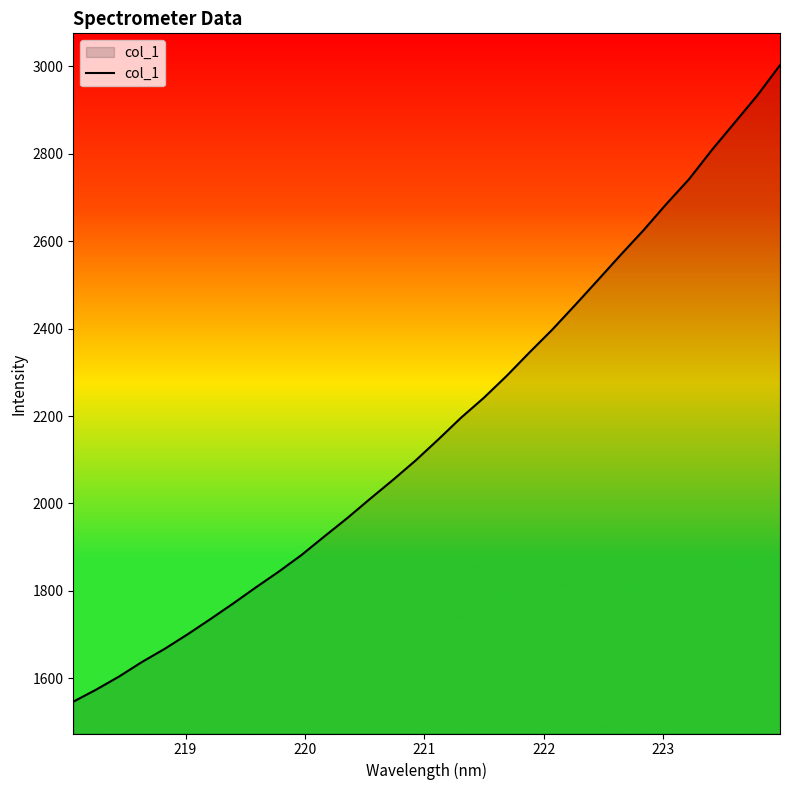

What is the greatest value displayed?

3002.7